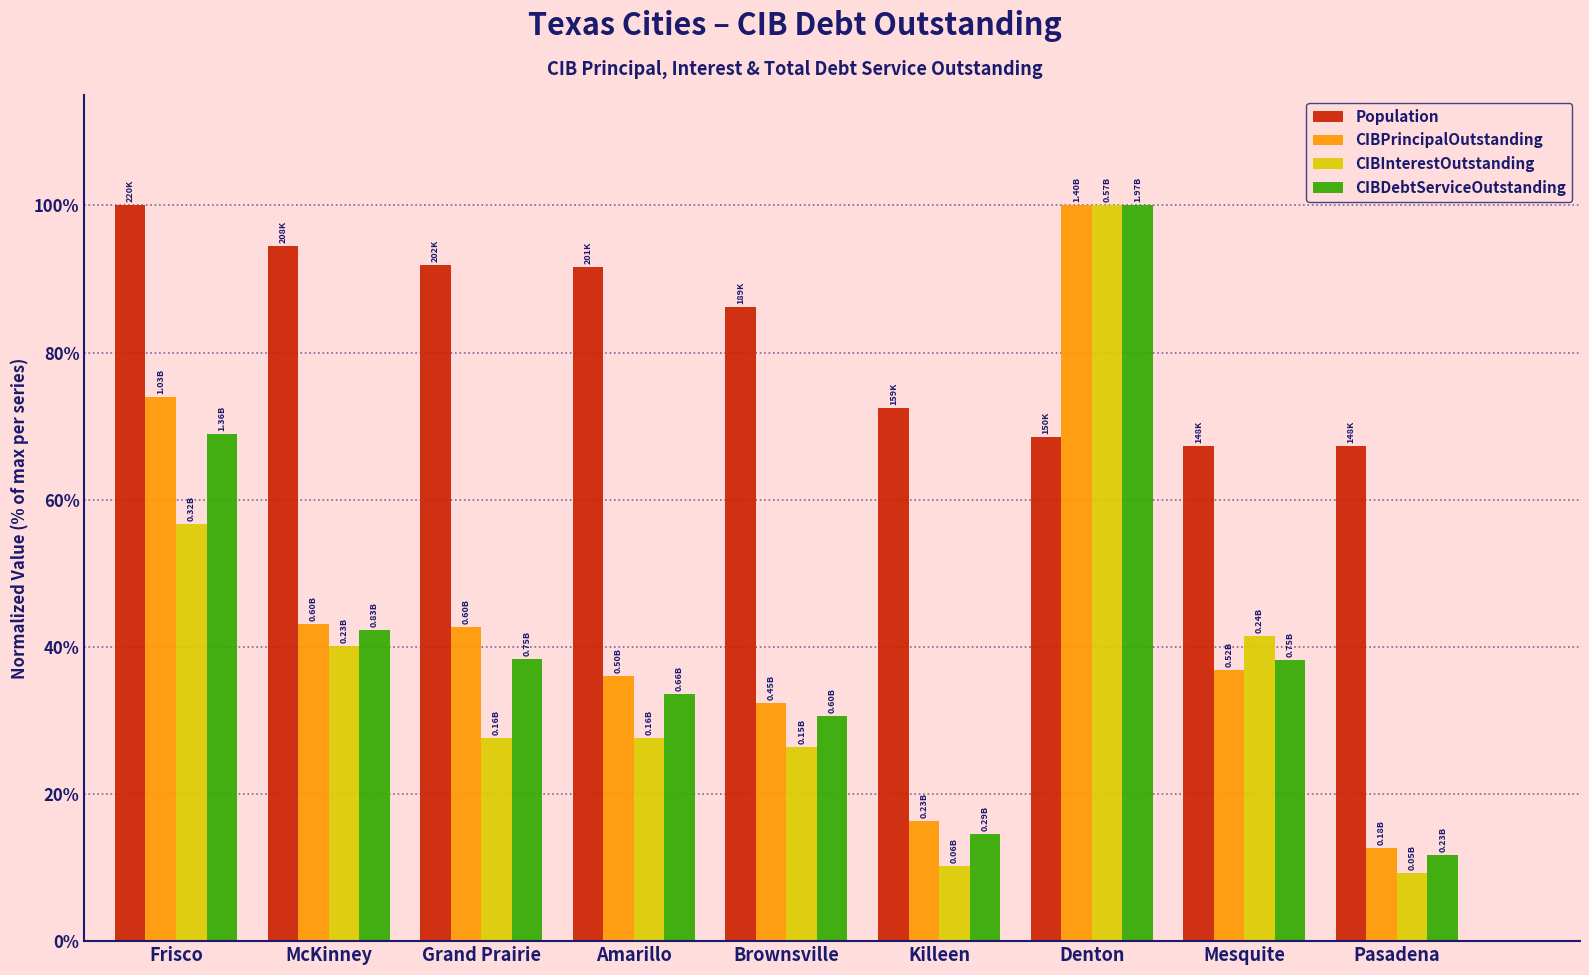

What is the total value across all series at Pasadena?

100.8